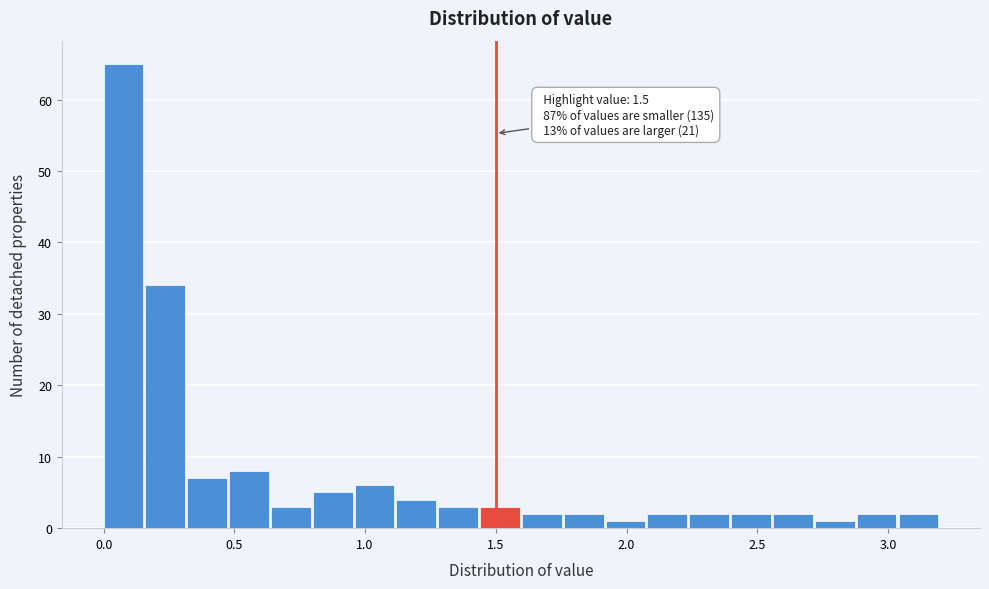

Around what value on the x-axis is the tallest bar? Give the approximate position of its centre, as read against the axis.

0.10